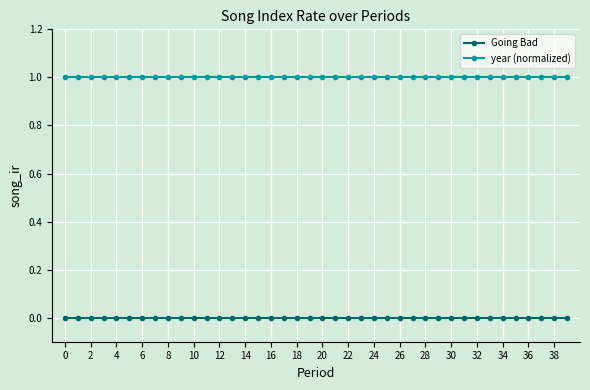

List the series in order of their overall mean, lowest first.

Going Bad, year (normalized)